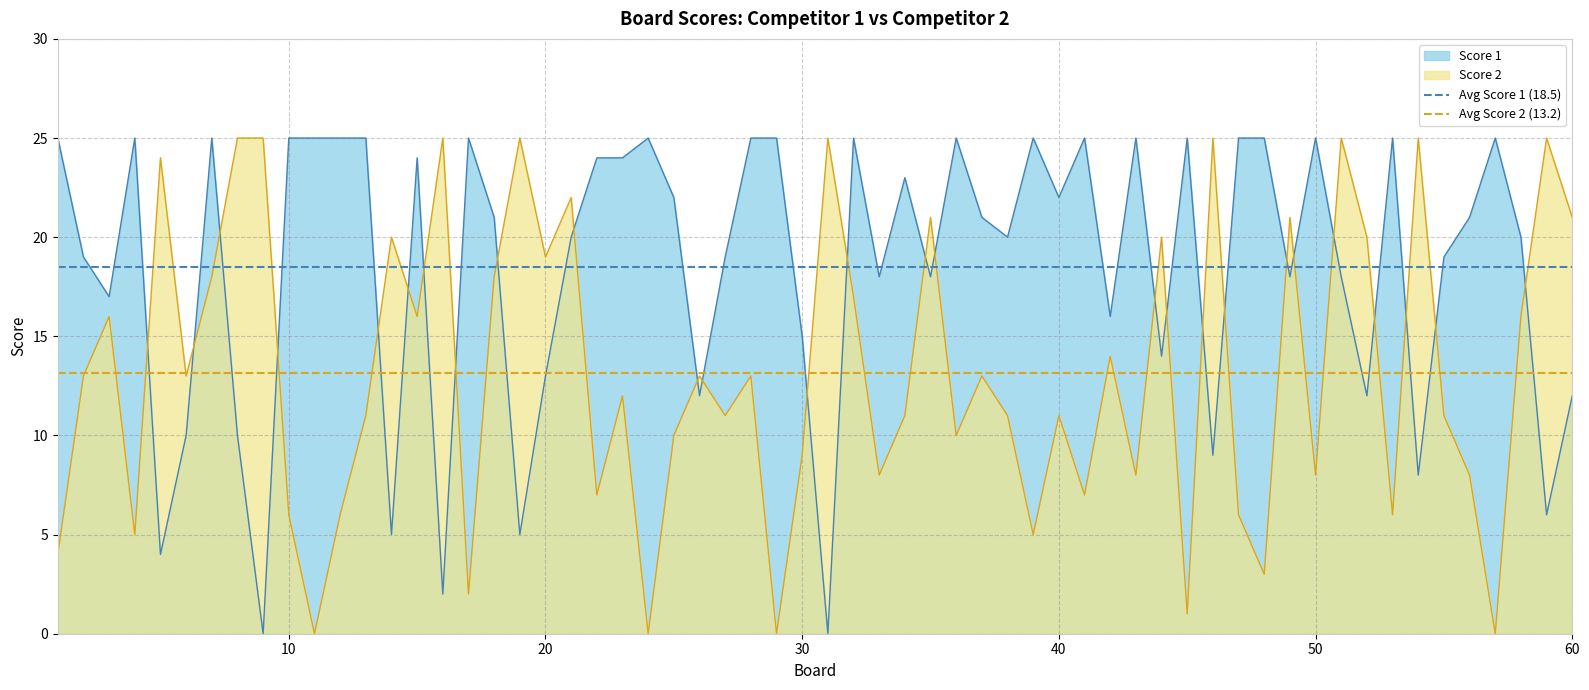

True or false: Score 1 has a value of 35 at 40.

False